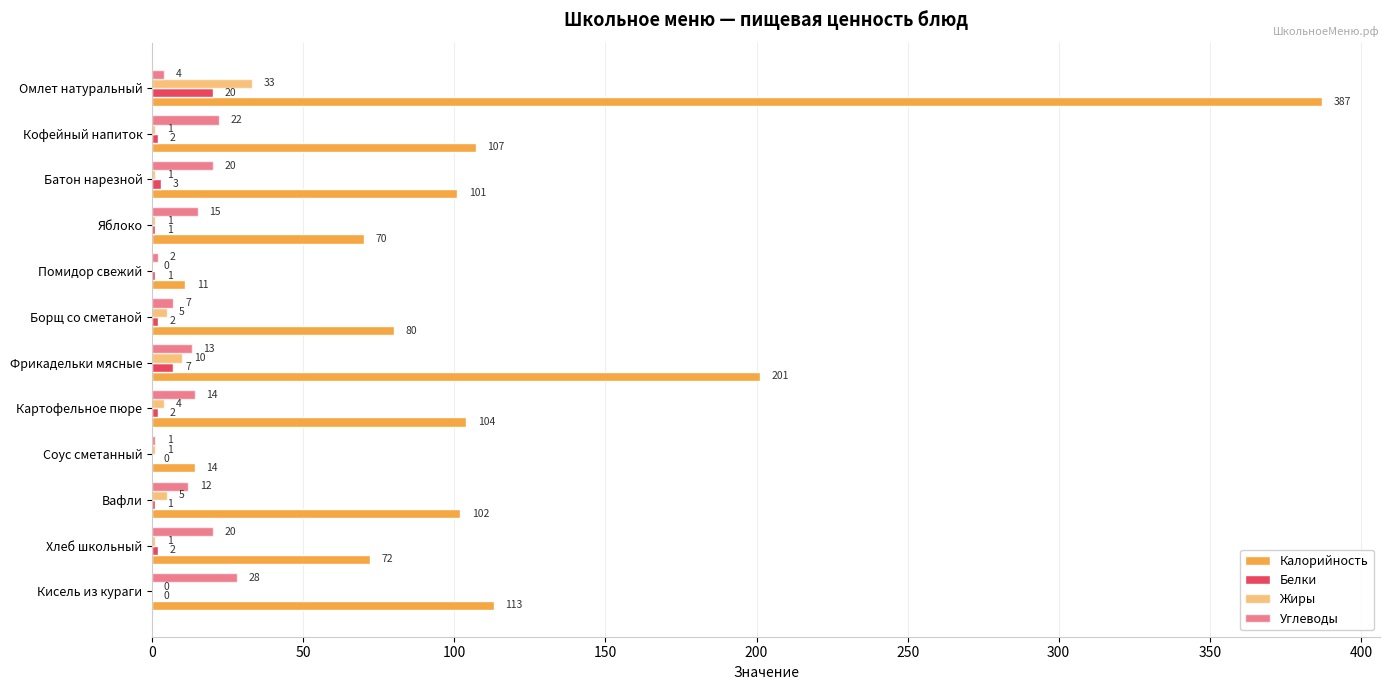

How many data points does each series have?

12